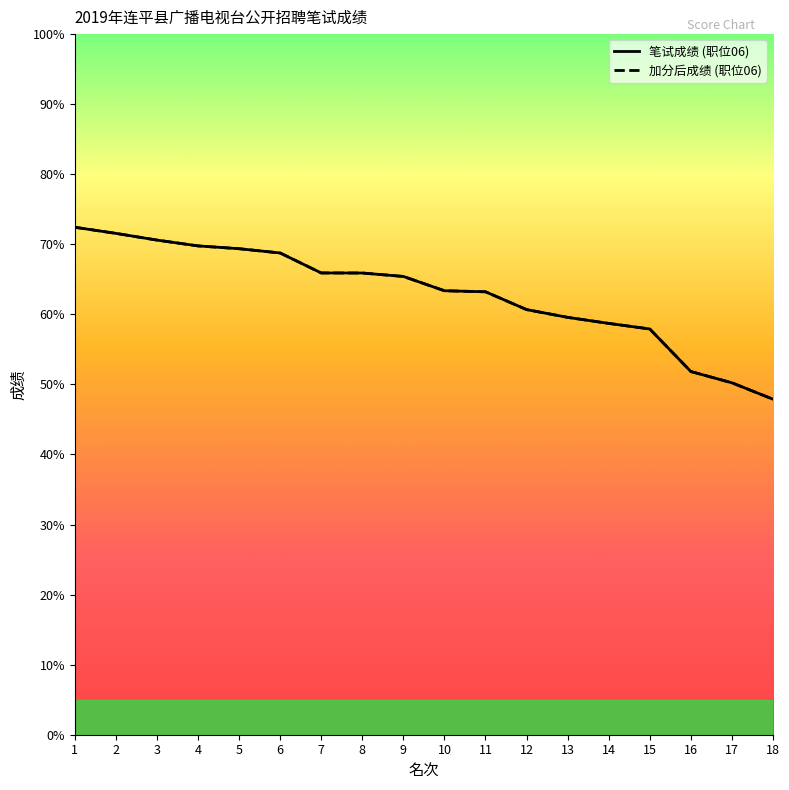

What is the sum of the 加分后成绩 (职位06) values at 1 and 13?

132.0